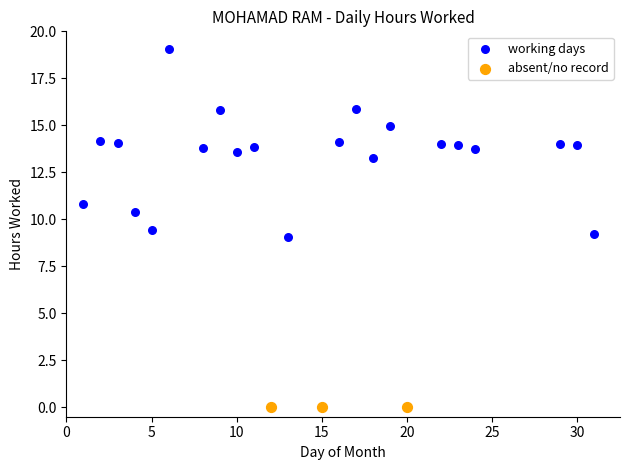

Which series contains the highest Y value?

working days